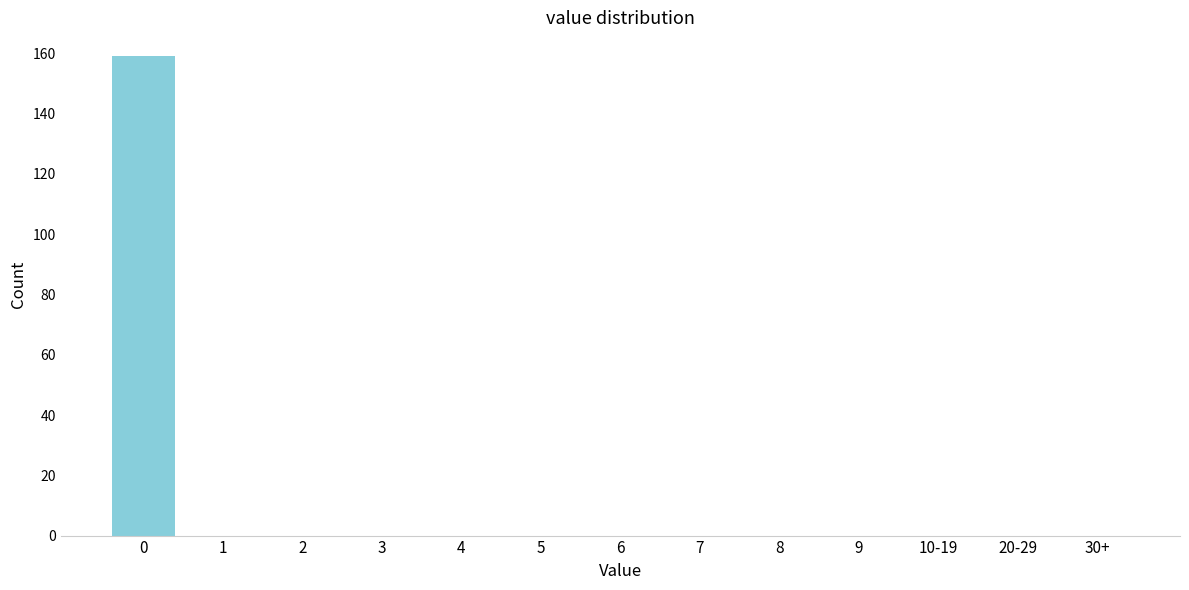

Reading left to right, list all the values displayed in this chart.

0=159	1=0	2=0	3=0	4=0	5=0	6=0	7=0	8=0	9=0	10-19=0	20-29=0	30+=0